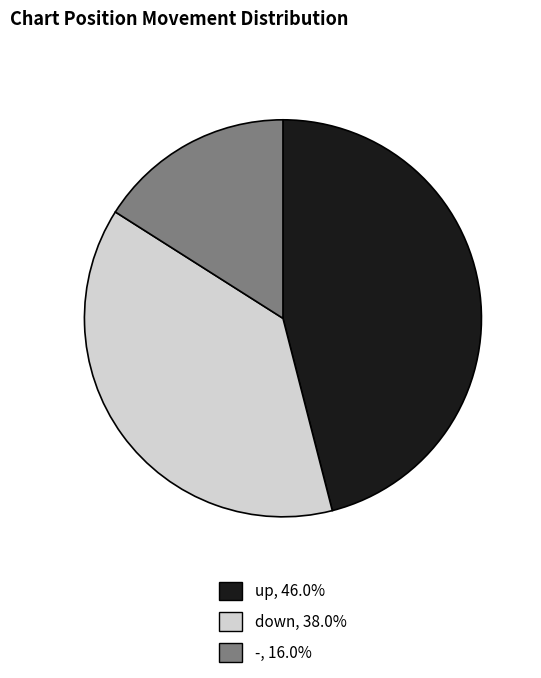

Count the number of slices in the pie.

3